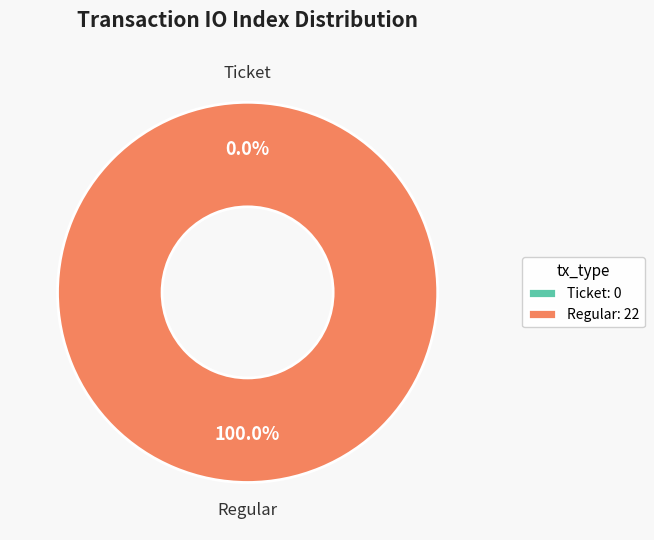

What percentage is the Regular slice, to the nearest percent?

100%